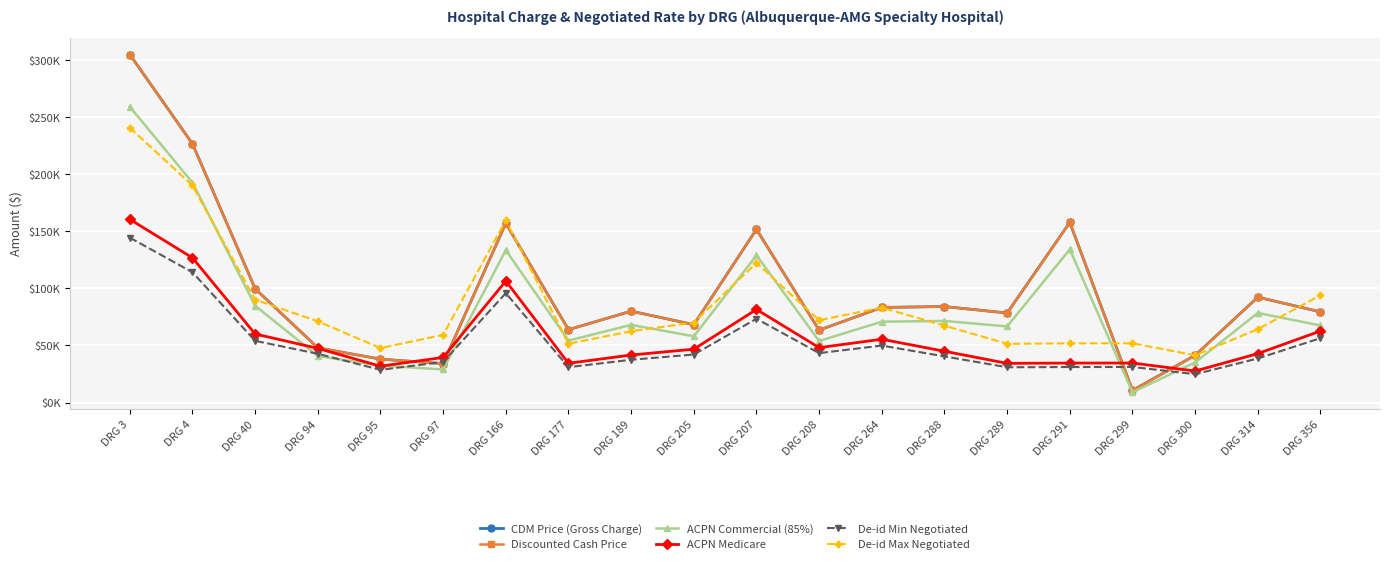

Which series has the widest spread of values?

CDM Price (Gross Charge)